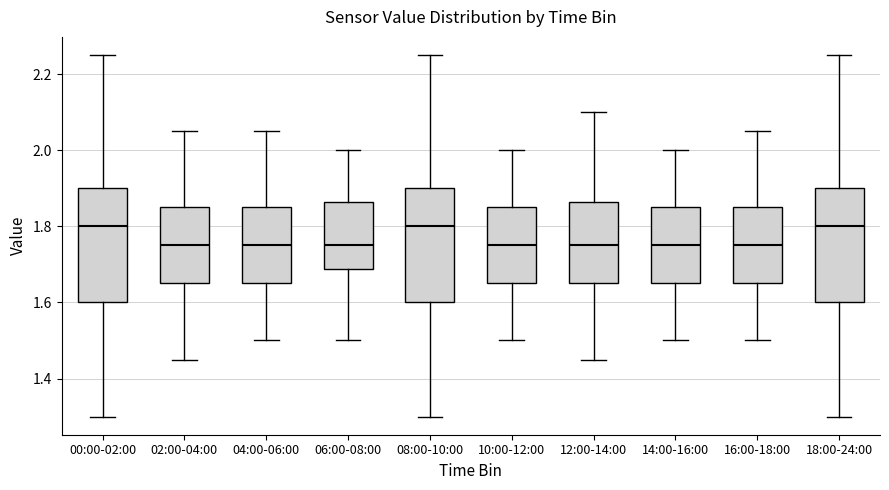

Reading left to right, transcribe this box plot: for each box, give where its median line is, the range the box spans, and where its two whiskers end, as read against the y-axis. The values are not printed on the chart, so give them approximately, as read against the axis.

00:00-02:00: median 1.80, box 1.60 to 1.90, whiskers 1.30 to 2.26
02:00-04:00: median 1.76, box 1.66 to 1.86, whiskers 1.46 to 2.06
04:00-06:00: median 1.76, box 1.66 to 1.86, whiskers 1.50 to 2.06
06:00-08:00: median 1.76, box 1.68 to 1.86, whiskers 1.50 to 2.00
08:00-10:00: median 1.80, box 1.60 to 1.90, whiskers 1.30 to 2.26
10:00-12:00: median 1.76, box 1.66 to 1.86, whiskers 1.50 to 2.00
12:00-14:00: median 1.76, box 1.66 to 1.86, whiskers 1.46 to 2.10
14:00-16:00: median 1.76, box 1.66 to 1.86, whiskers 1.50 to 2.00
16:00-18:00: median 1.76, box 1.66 to 1.86, whiskers 1.50 to 2.06
18:00-24:00: median 1.80, box 1.60 to 1.90, whiskers 1.30 to 2.26